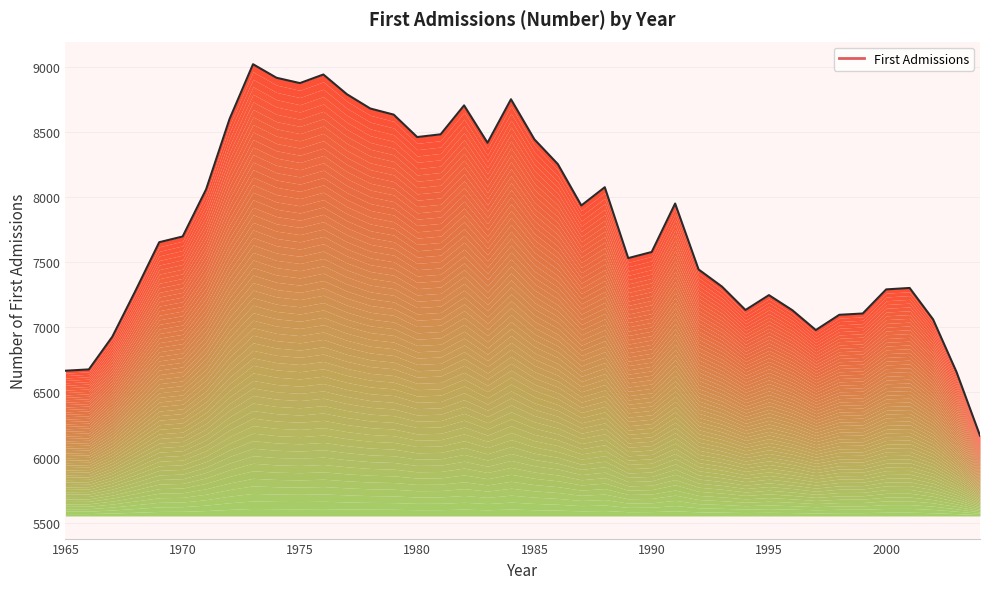

Reading right to left, extract all data points from this chart.

6168	6656	7060	7301	7290	7105	7095	6978	7130	7246	7132	7311	7443	7949	7577	7530	8074	7934	8251	8441	8749	8415	8702	8480	8459	8631	8678	8788	8939	8873	8914	9018	8598	8058	7696	7652	7284	6927	6676	6666